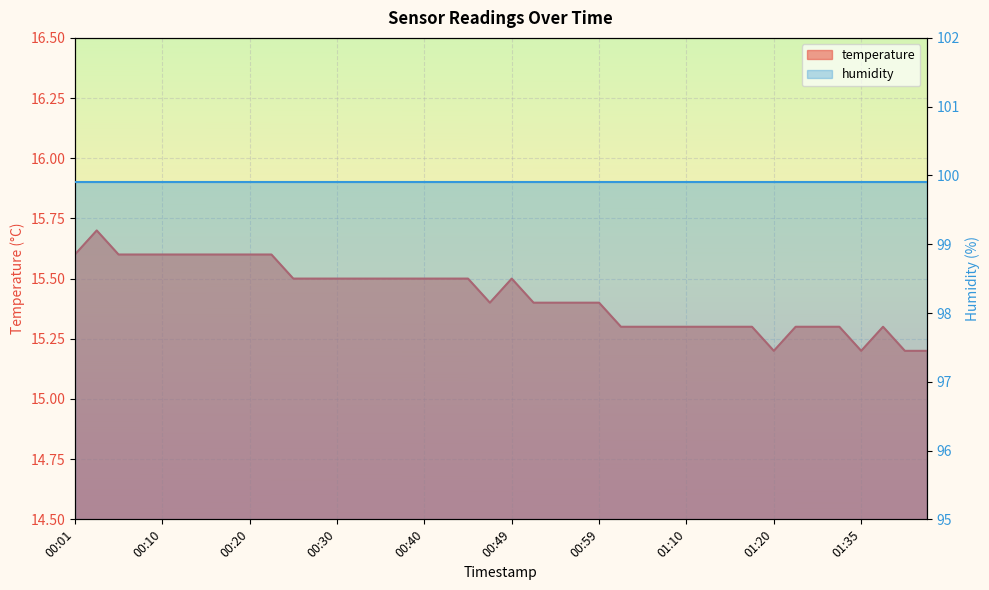

Which category has the highest value across all series?

00:03